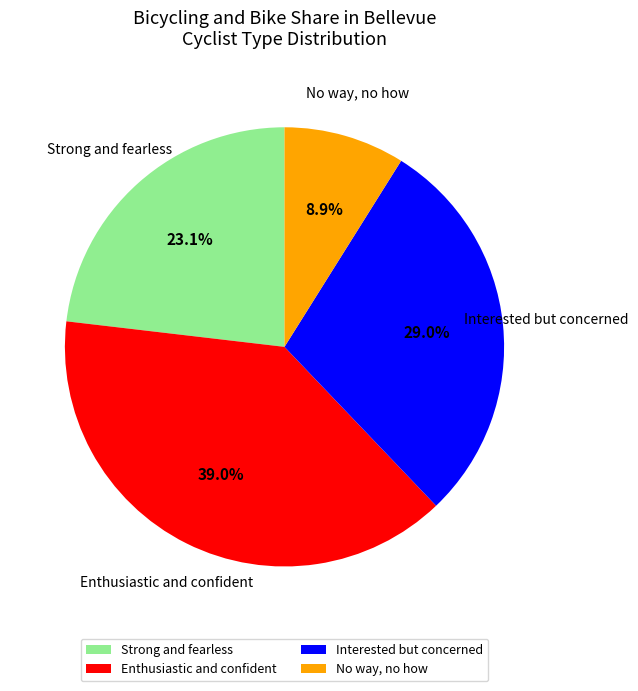

How many segments does this pie chart have?

4